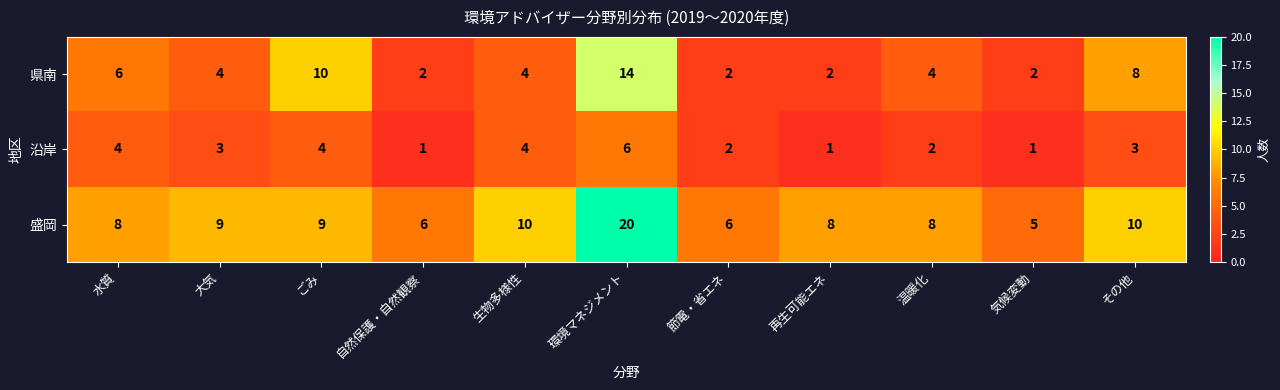

What is the sum of all 沿岸 values?

31